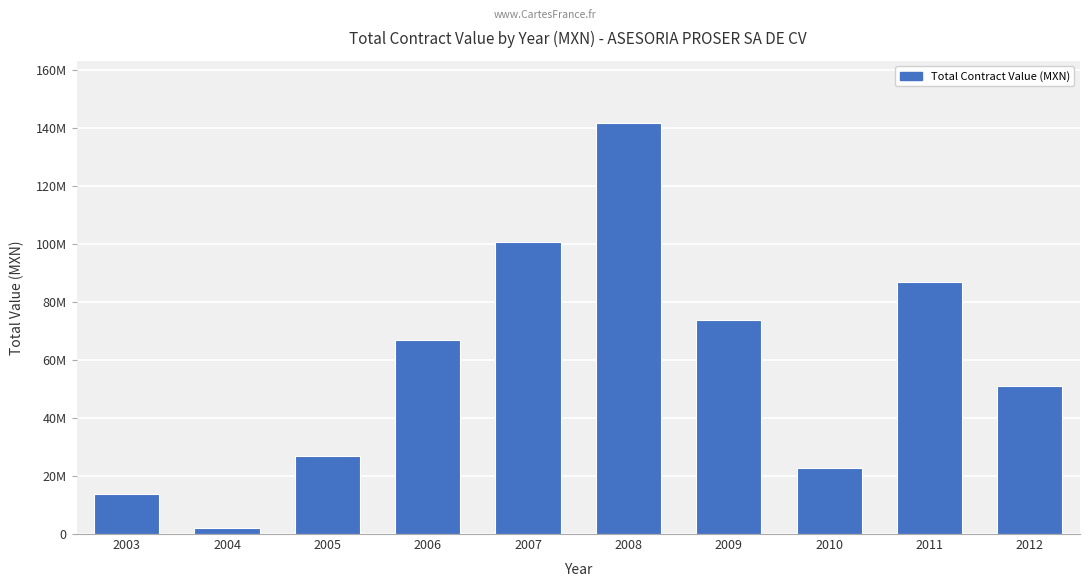

Does the chart contain any negative values?

No